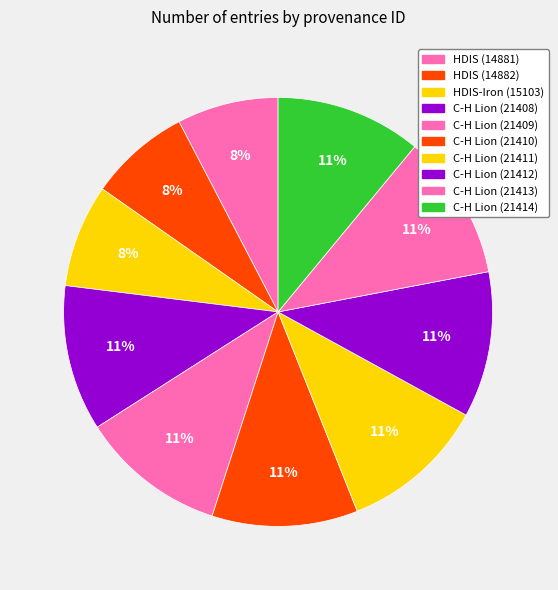

Approximately how many times larger is the value at C-H Lion (21412) compared to HDIS (14882)?

1.4